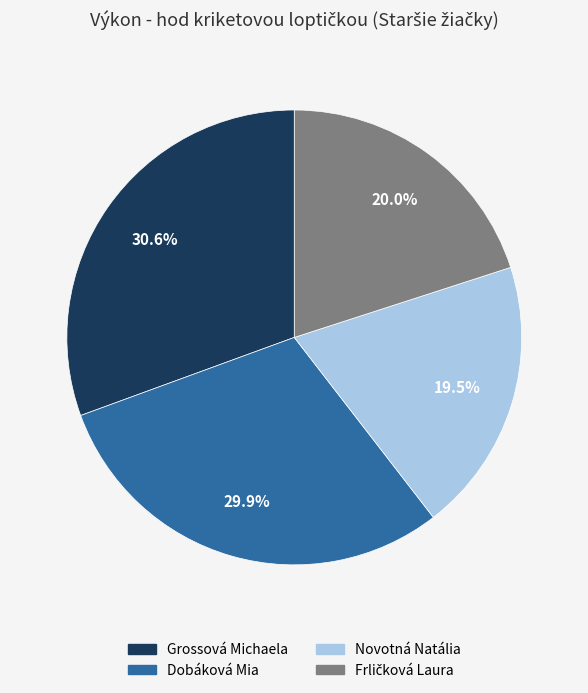

Count the number of slices in the pie.

4